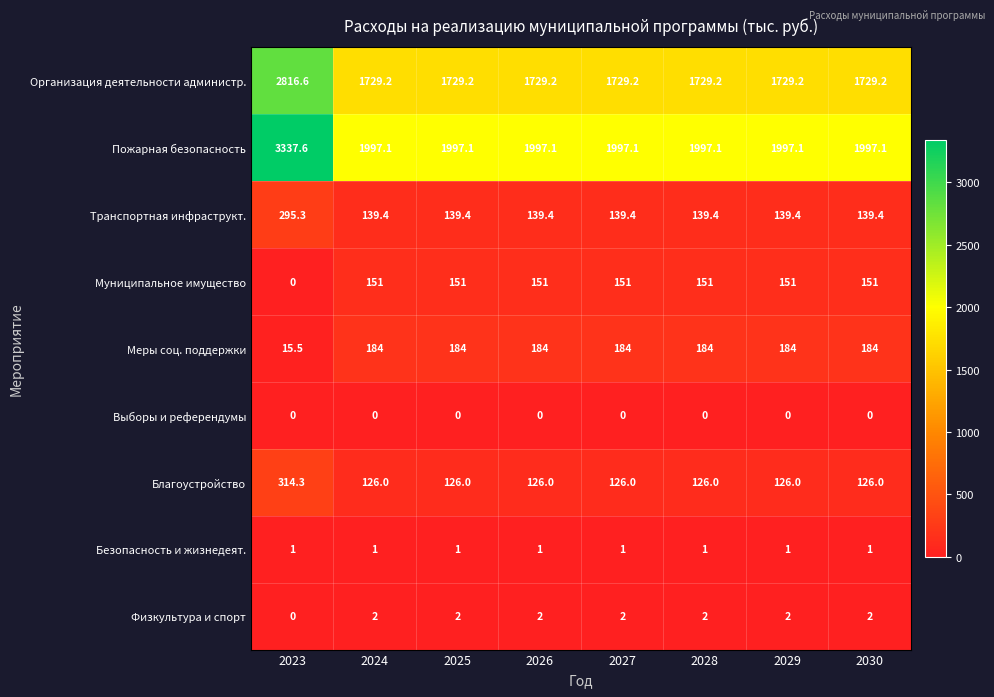

What is the sum of the Безопасность и жизнедеят. values at 2025 and 2024?

2.0